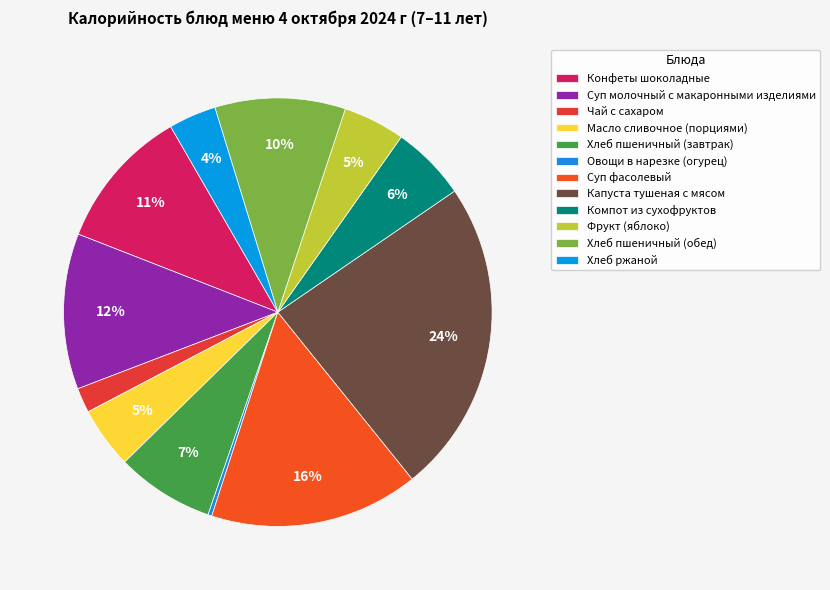

What percentage is the Конфеты шоколадные slice, to the nearest percent?

11%